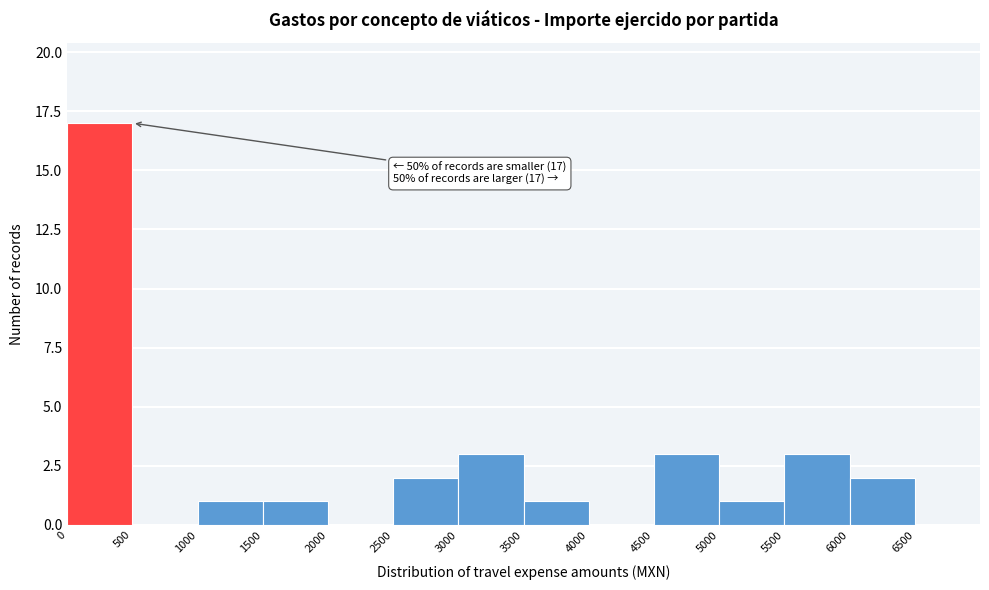

Which range on the x-axis has the tallest bar?

0 to 500